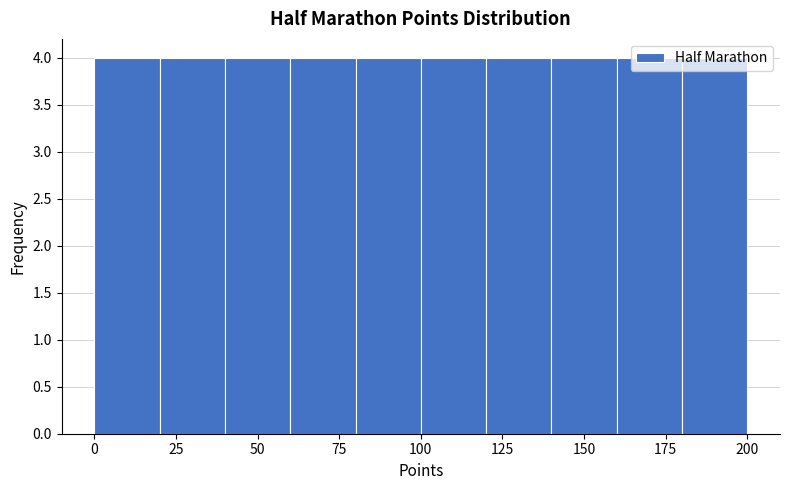

Reading left to right, transcribe this chart: for each bar, give the range it covers on the x-axis and its height. The values are not printed on the chart, so give them approximately, as read against the axis.

0 to 20: 4
20 to 40: 4
40 to 60: 4
60 to 80: 4
80 to 100: 4
100 to 120: 4
120 to 140: 4
140 to 160: 4
160 to 180: 4
180 to 200: 4